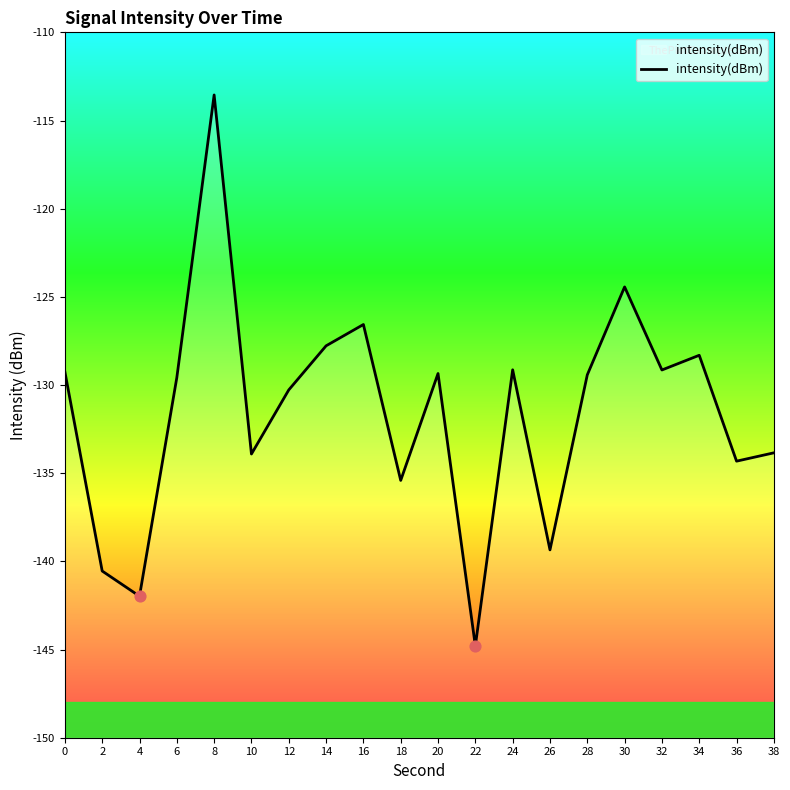

What is the change in value from 10 to 18?

-1.5